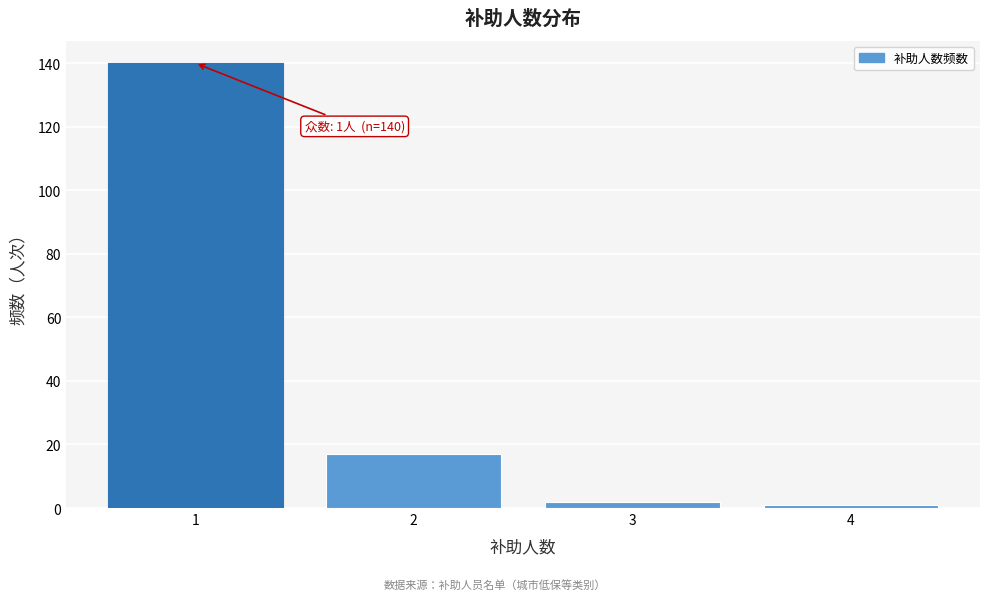

Over which range of the x-axis is the bar tallest?

0.5 to 1.5